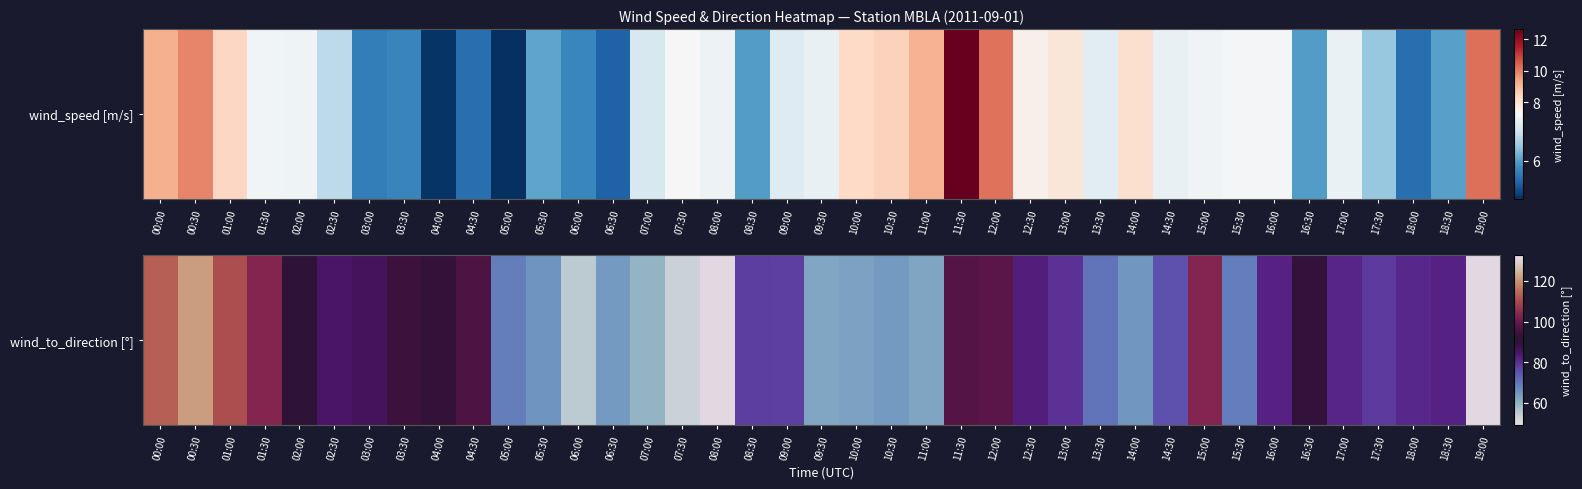

How many values are below 81?

19